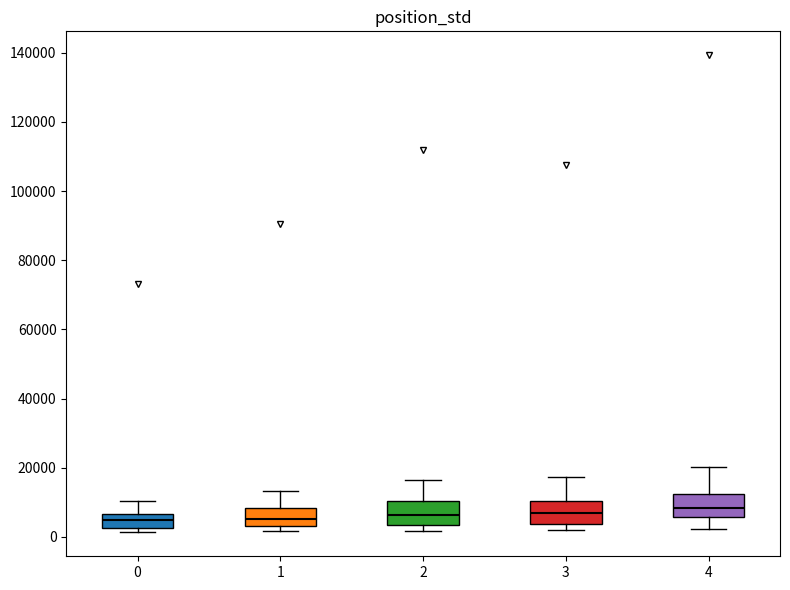

Reading left to right, transcribe this box plot: for each box, give where its median line is, the range the box spans, and where its two whiskers end, as read against the y-axis. The values are not printed on the chart, so give them approximately, as read against the axis.

0: median 4000, box 2000 to 6000, whiskers 2000 (just below the box's lower edge) to 10000
1: median 6000, box 4000 to 8000, whiskers 2000 to 14000
2: median 6000, box 4000 to 10000, whiskers 2000 to 16000
3: median 8000, box 4000 to 10000, whiskers 2000 to 18000
4: median 8000, box 6000 to 12000, whiskers 2000 to 20000